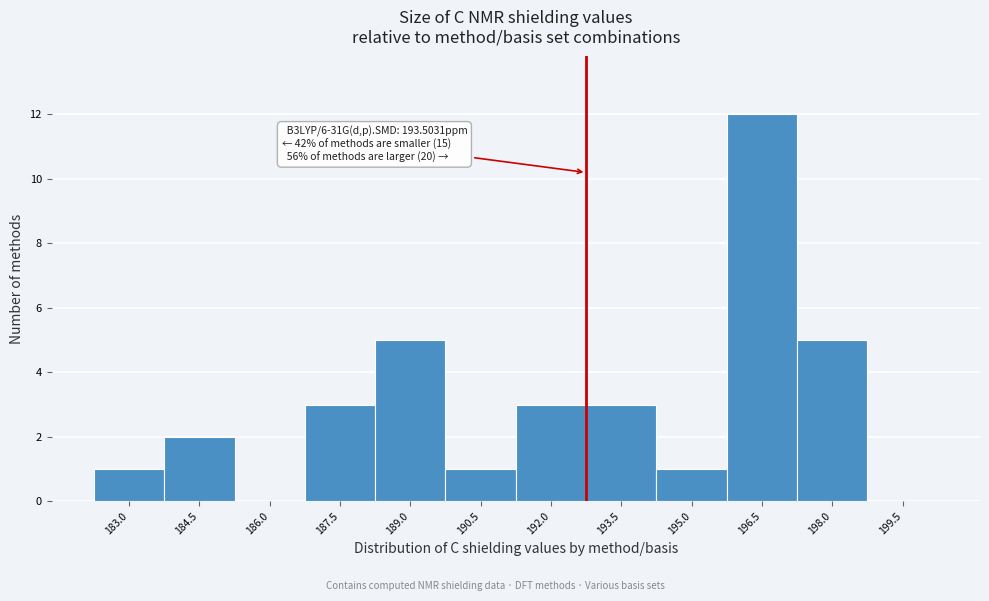

Reading left to right, transcribe all the data shown in this chart.

183.0=1	184.5=2	186.0=0	187.5=3	189.0=5	190.5=1	192.0=3	193.5=3	195.0=1	196.5=12	198.0=5	199.5=0